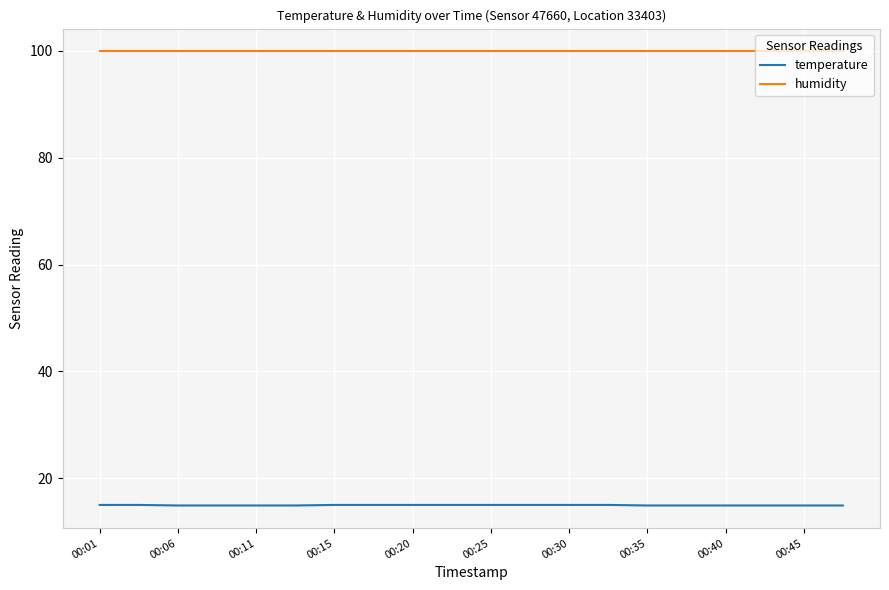

What is the maximum value shown in the chart?

99.9